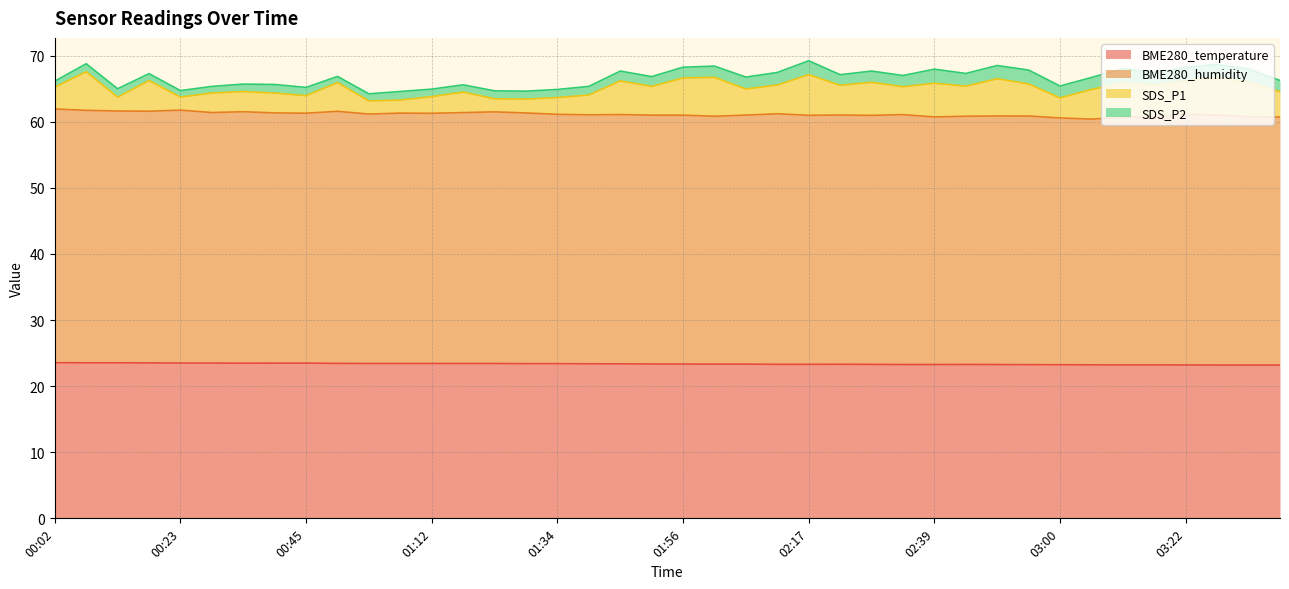

True or false: SDS_P1 and BME280_temperature intersect in this chart.

False